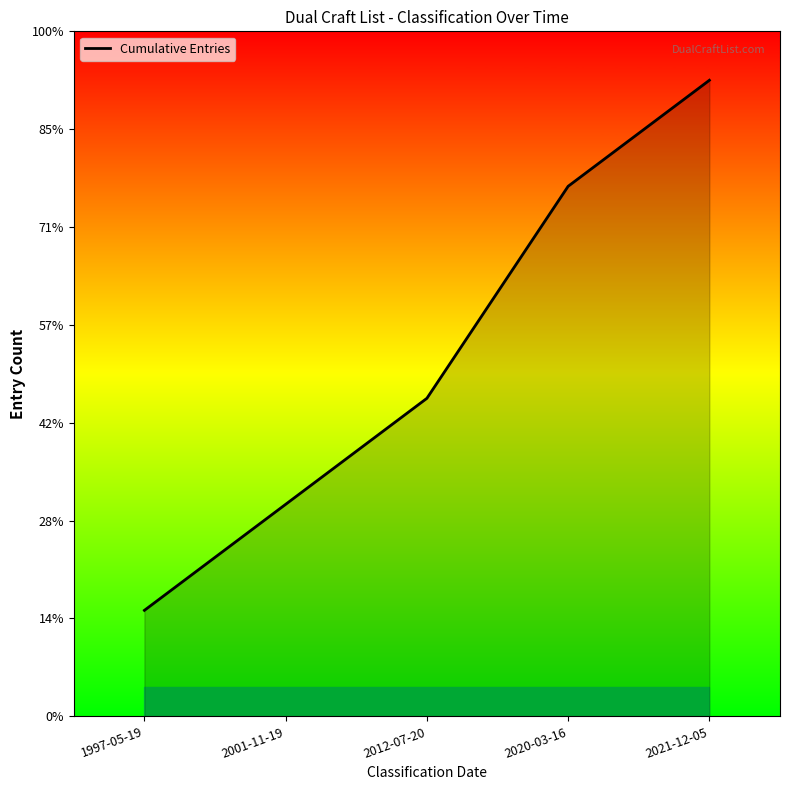

What is the ratio of the value at 2001-11-19 to the value at 2020-03-16?

0.4